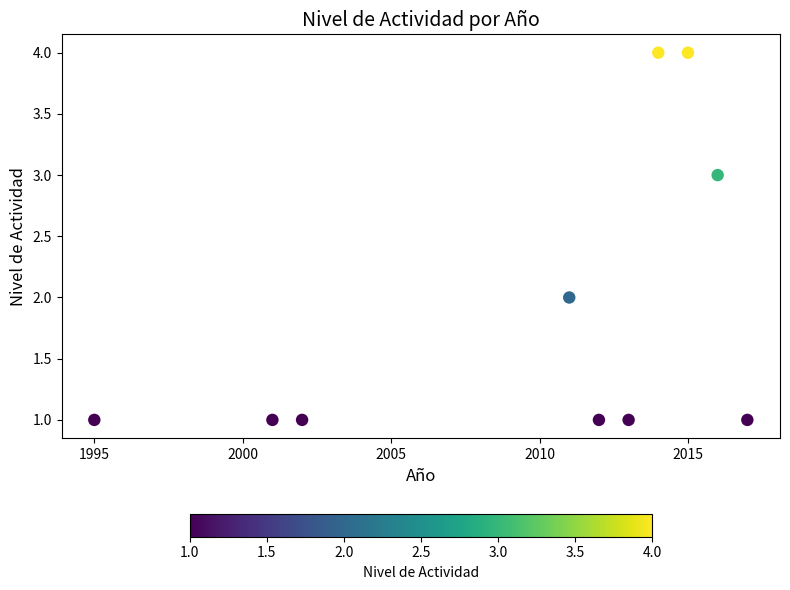

What is the range of Y values (max minus min)?

3